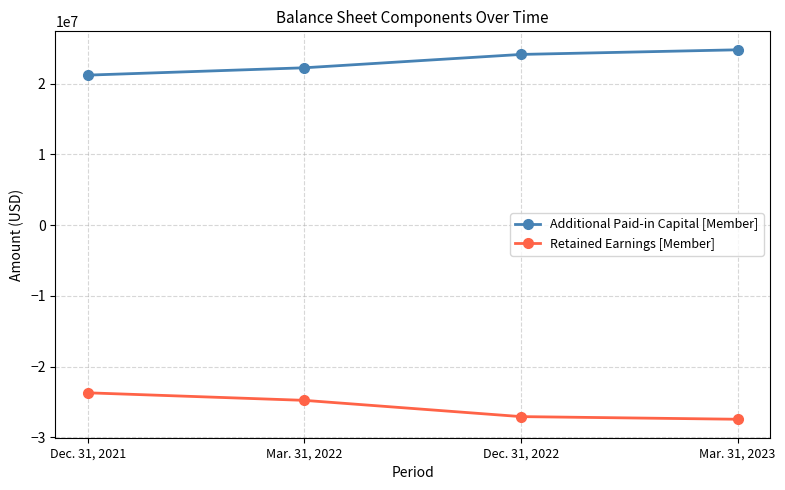

What is the difference between the Retained Earnings [Member] values at Dec. 31, 2021 and Mar. 31, 2022?

1066261